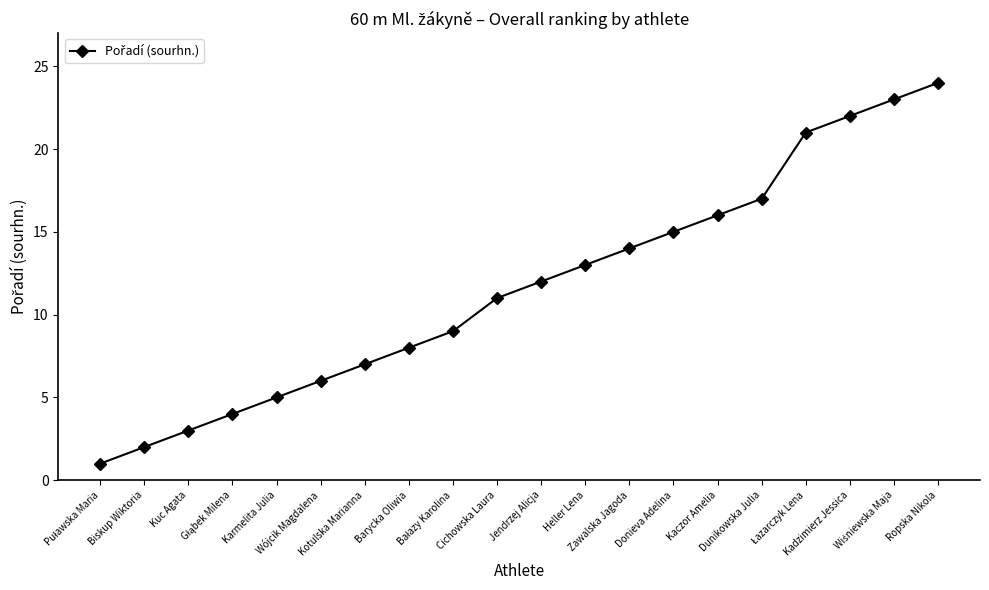

At which label is the value closest to 12?

Jendrzej Alicja